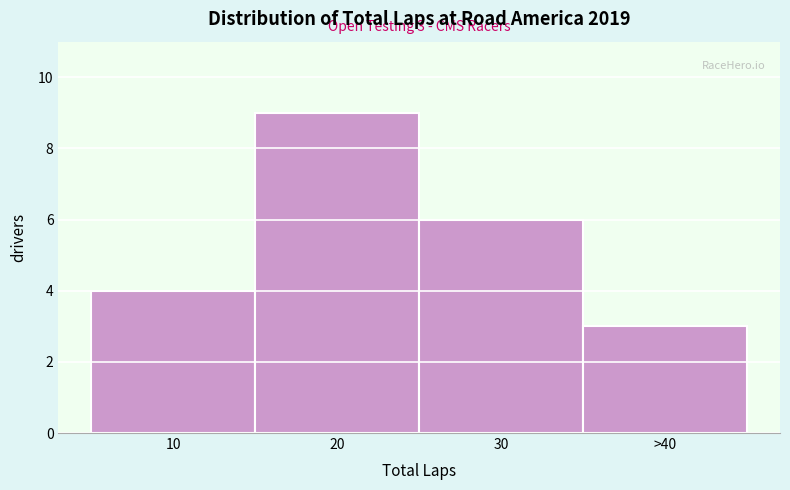

Reading right to left, extract all data points from this chart.

3	6	9	4